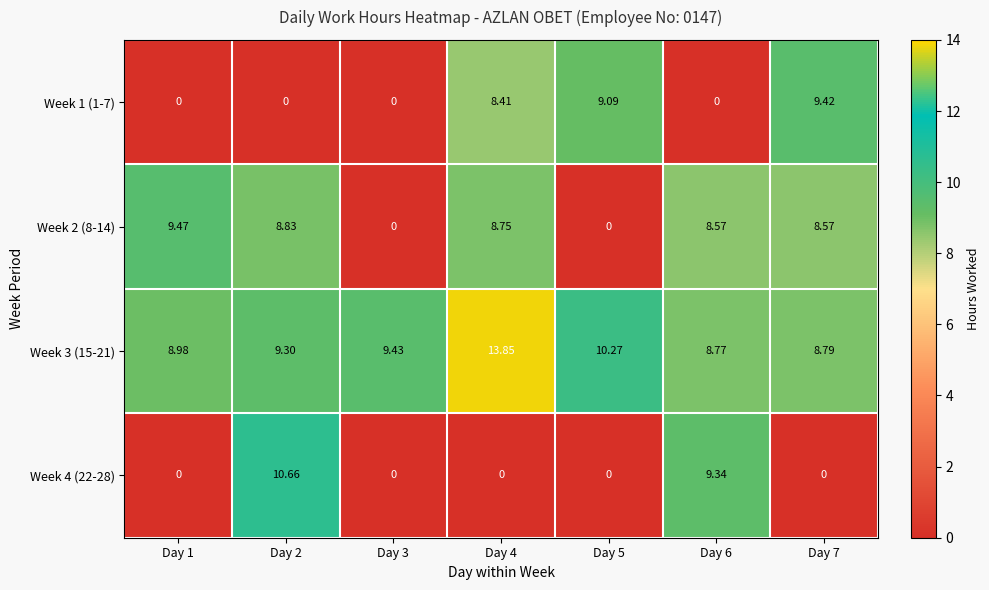

Is the value of Week 4 (22-28) at Day 4 greater than the value of Week 2 (8-14) at Day 2?

No